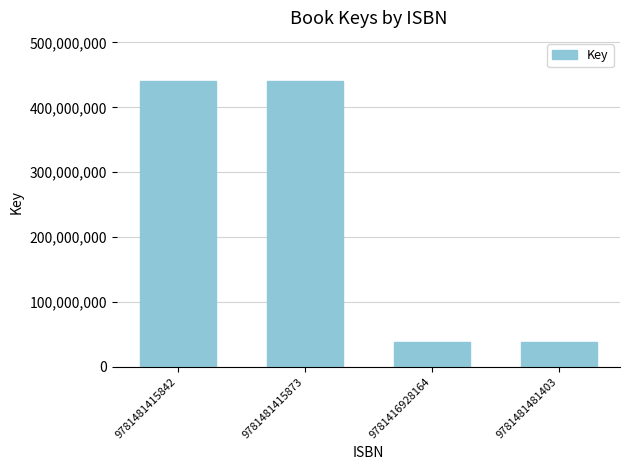

Reading left to right, list all the values displayed in this chart.

440956494	440956494	38322240	38322240